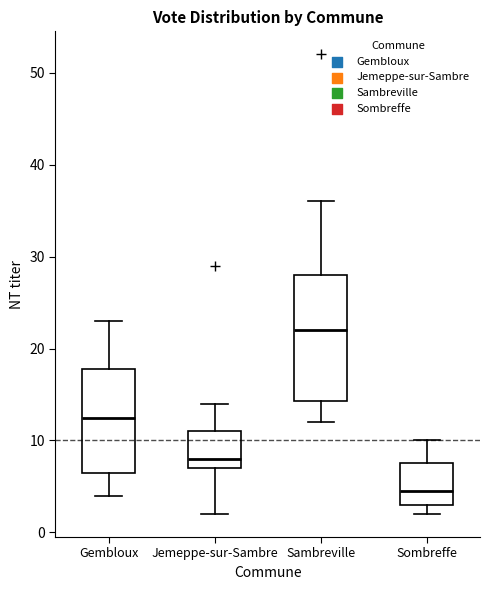

Where does the upper whisker of the box for Sambreville end on the y-axis? The values are not printed on the chart, so give them approximately, as read against the axis.

36